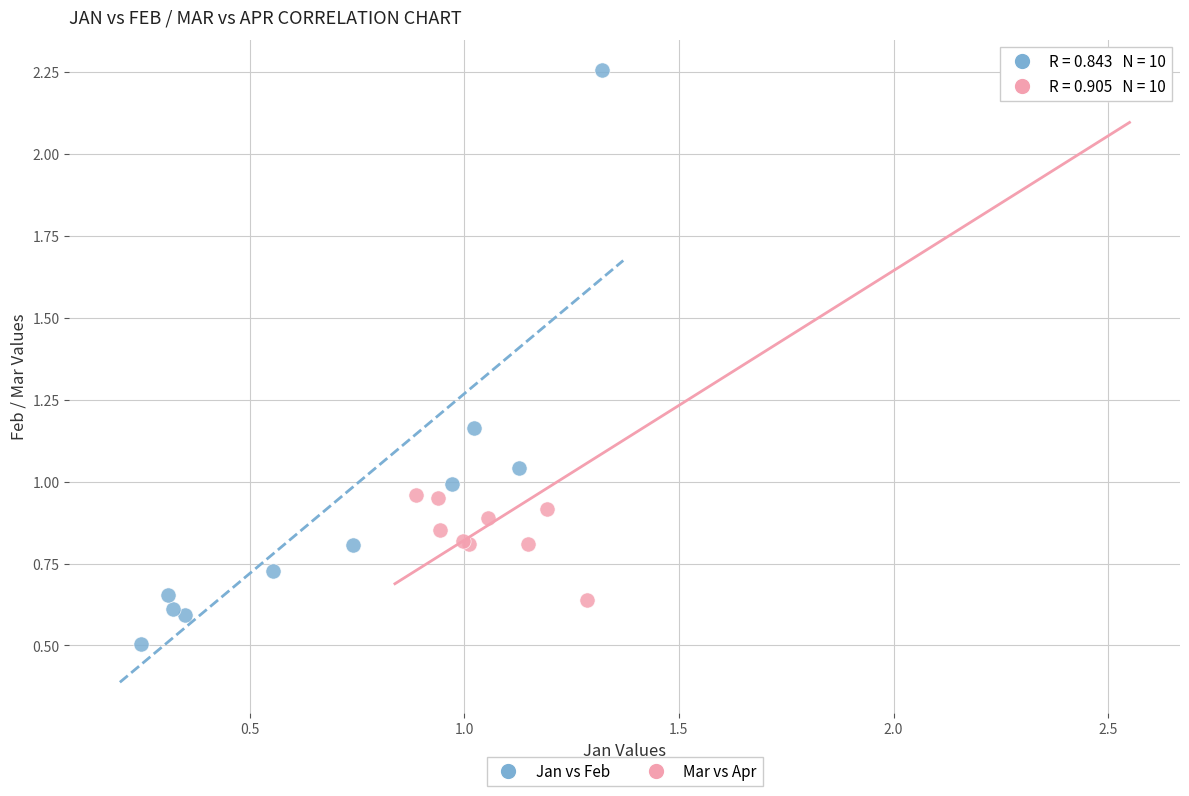

Which series reaches the minimum Y coordinate?

Jan vs Feb